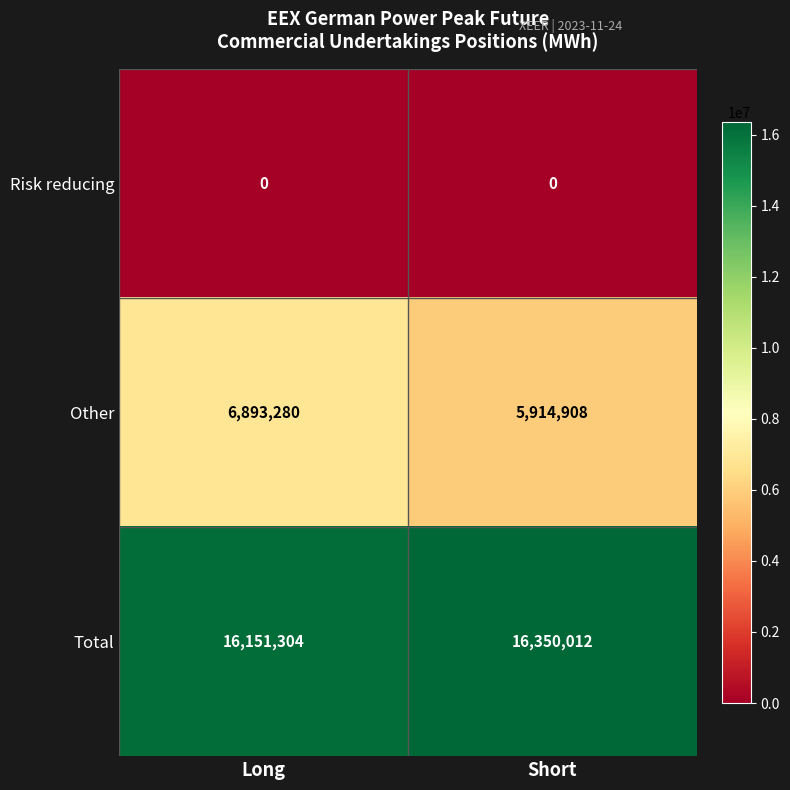

What value does the Total series have at Long, to the nearest 50?

16151300